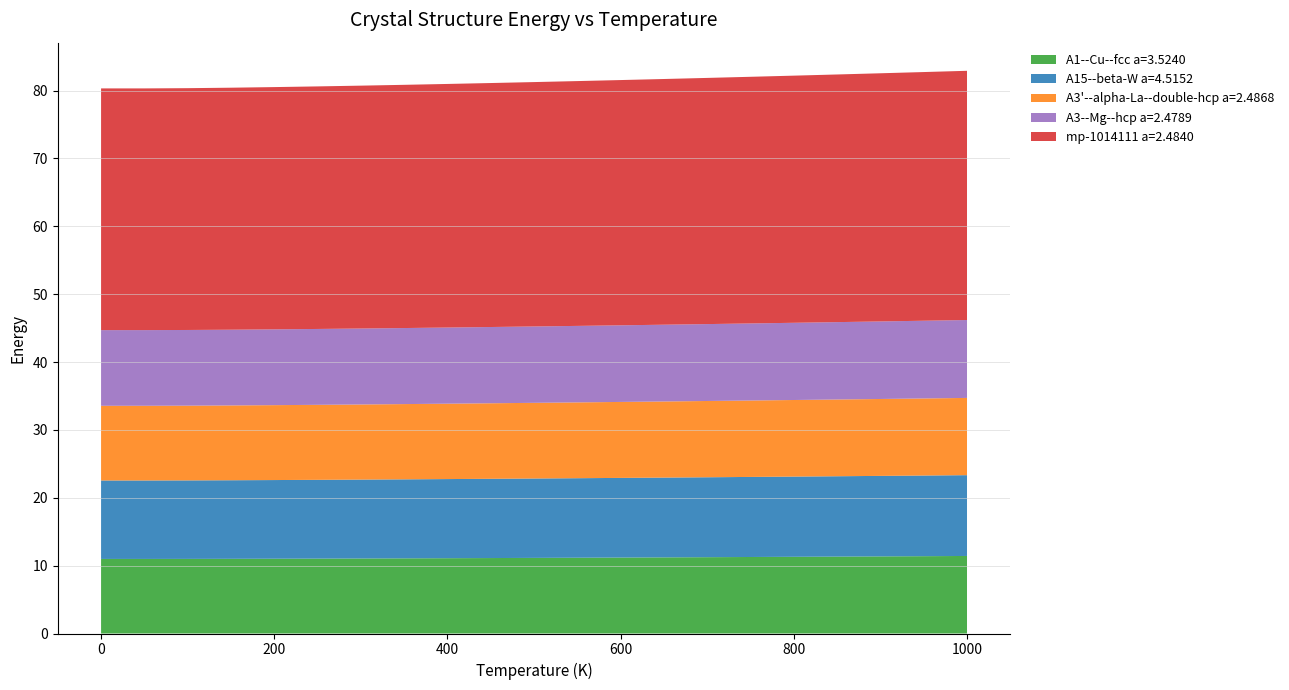

Reading left to right, what are all the values shown in this chart?

A1--Cu--fcc a=3.5240: 0.0=11.0	50.0=11.0	100.0=11.0	150.0=11.0	200.0=11.0	250.0=11.0	300.0=11.1	350.0=11.1	400.0=11.1	450.0=11.1	500.0=11.1	550.0=11.2	600.0=11.2	650.0=11.2	700.0=11.2	750.0=11.3	800.0=11.3	850.0=11.3	900.0=11.4	950.0=11.4	1000.0=11.4
A15--beta-W a=4.5152: 0.0=11.6	50.0=11.6	100.0=11.6	150.0=11.6	200.0=11.6	250.0=11.6	300.0=11.6	350.0=11.6	400.0=11.7	450.0=11.7	500.0=11.7	550.0=11.7	600.0=11.7	650.0=11.8	700.0=11.8	750.0=11.8	800.0=11.8	850.0=11.8	900.0=11.9	950.0=11.9	1000.0=11.9
A3'--alpha-La--double-hcp a=2.4868: 0.0=11.0	50.0=11.0	100.0=11.0	150.0=11.0	200.0=11.0	250.0=11.1	300.0=11.1	350.0=11.1	400.0=11.1	450.0=11.1	500.0=11.2	550.0=11.2	600.0=11.2	650.0=11.2	700.0=11.2	750.0=11.3	800.0=11.3	850.0=11.3	900.0=11.3	950.0=11.4	1000.0=11.4
A3--Mg--hcp a=2.4789: 0.0=11.1	50.0=11.1	100.0=11.2	150.0=11.2	200.0=11.2	250.0=11.2	300.0=11.2	350.0=11.2	400.0=11.2	450.0=11.2	500.0=11.3	550.0=11.3	600.0=11.3	650.0=11.3	700.0=11.3	750.0=11.4	800.0=11.4	850.0=11.4	900.0=11.4	950.0=11.5	1000.0=11.5
mp-1014111 a=2.4840: 0.0=35.6	50.0=35.6	100.0=35.6	150.0=35.7	200.0=35.7	250.0=35.7	300.0=35.8	350.0=35.8	400.0=35.9	450.0=35.9	500.0=36.0	550.0=36.1	600.0=36.1	650.0=36.2	700.0=36.3	750.0=36.3	800.0=36.4	850.0=36.5	900.0=36.6	950.0=36.6	1000.0=36.7